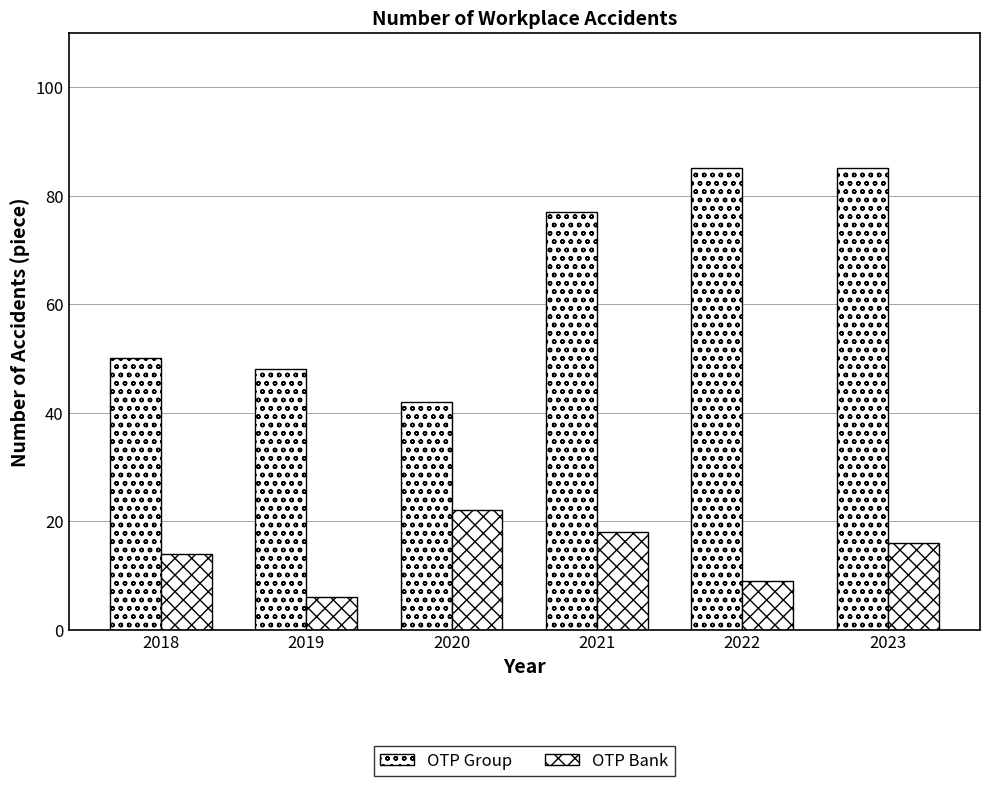

Which series changed the most between 2018 and 2022?

OTP Group